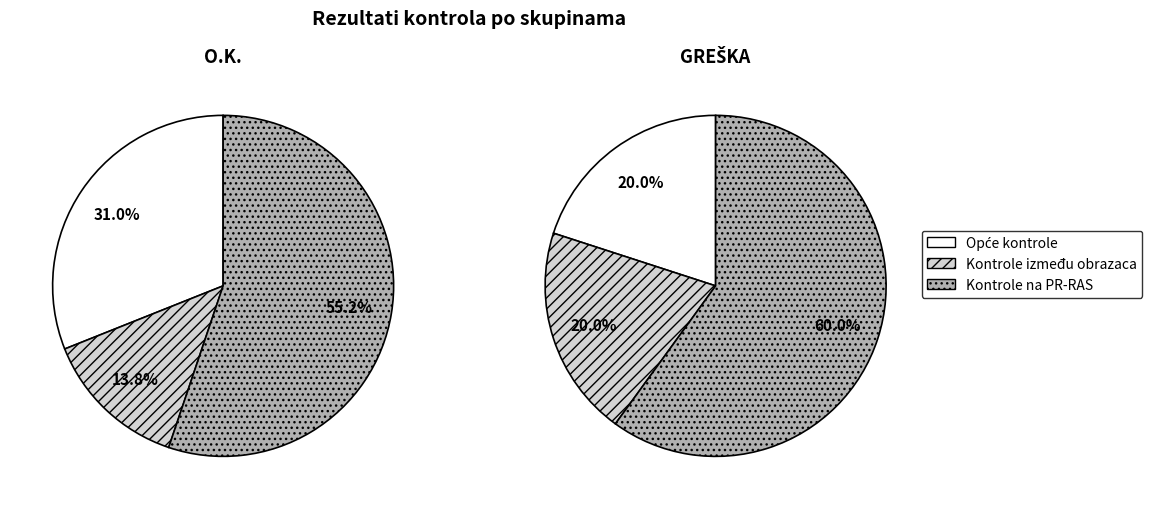

Is the sum of Opće kontrole and Kontrole između obrazaca greater than half?

No